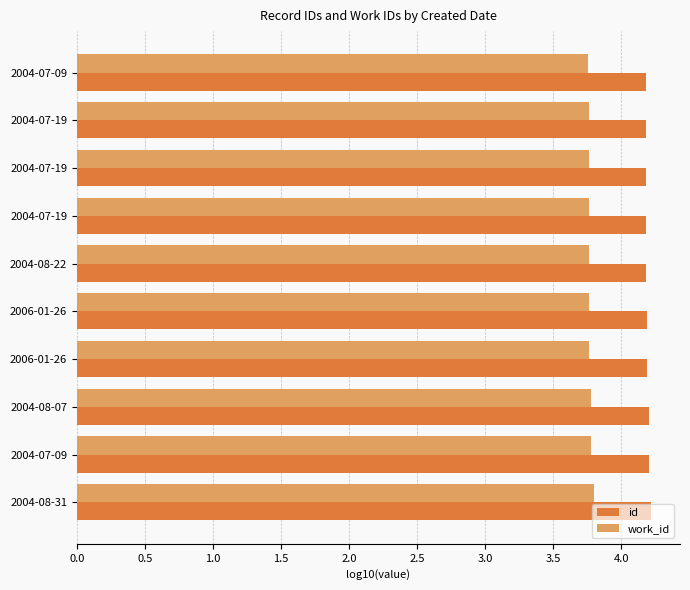

What is the maximum value for id?

4.2